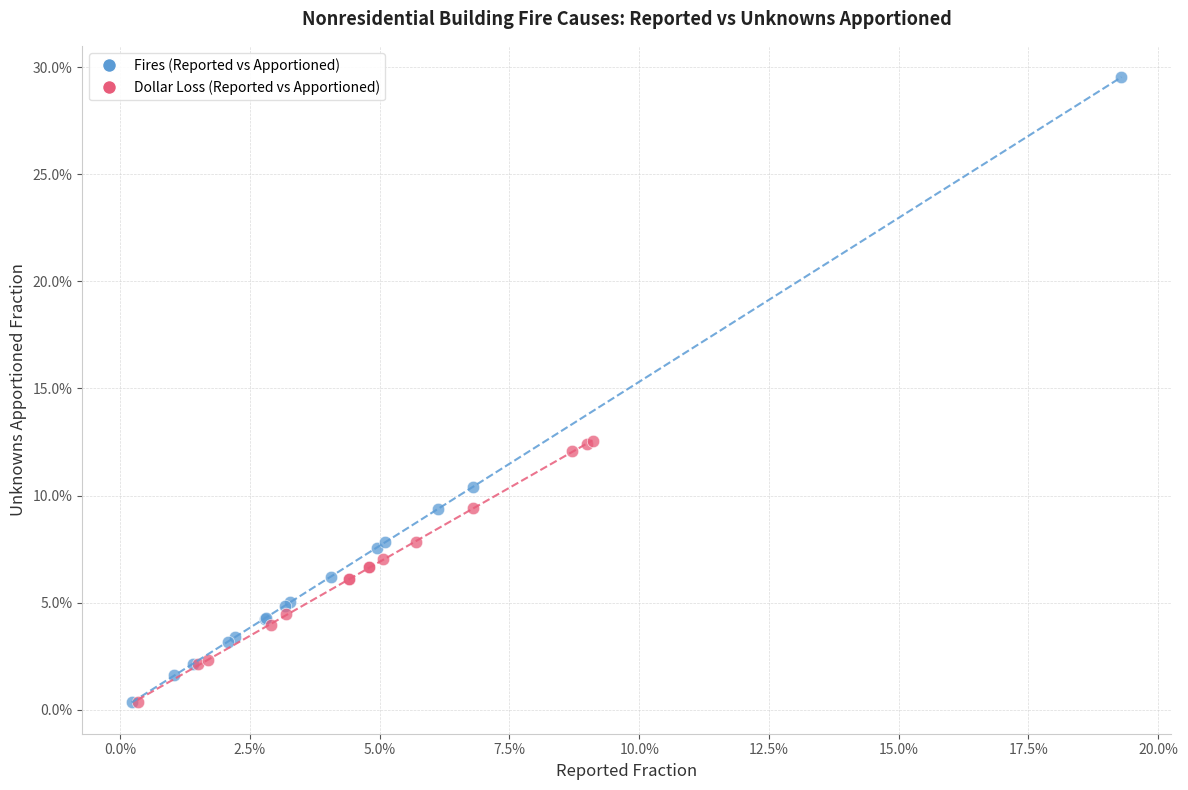

What are all the series names shown in the legend?

Fires (Reported vs Apportioned), Dollar Loss (Reported vs Apportioned)